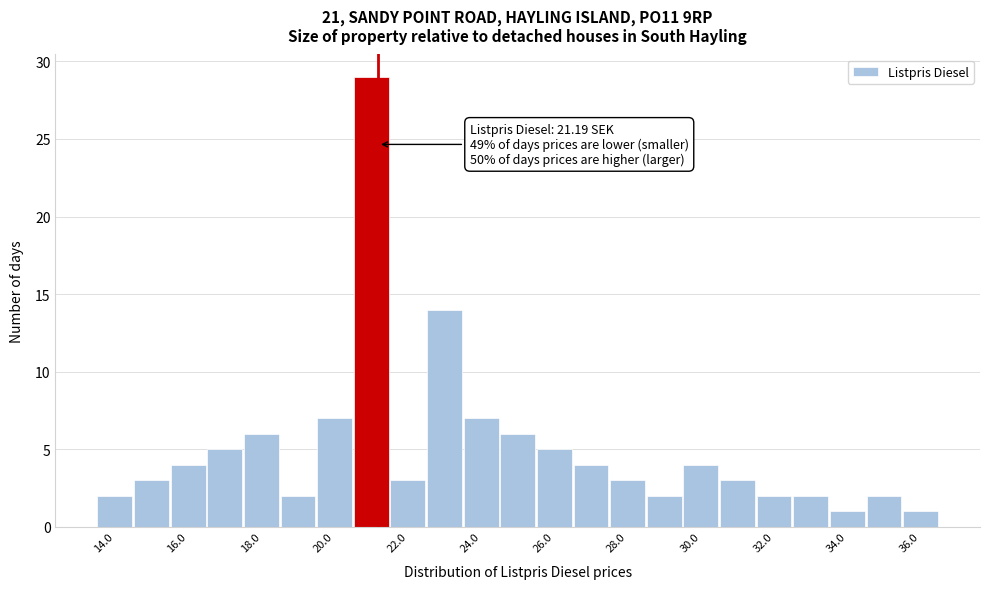

Which range on the x-axis has the tallest bar?

20.5 to 21.5